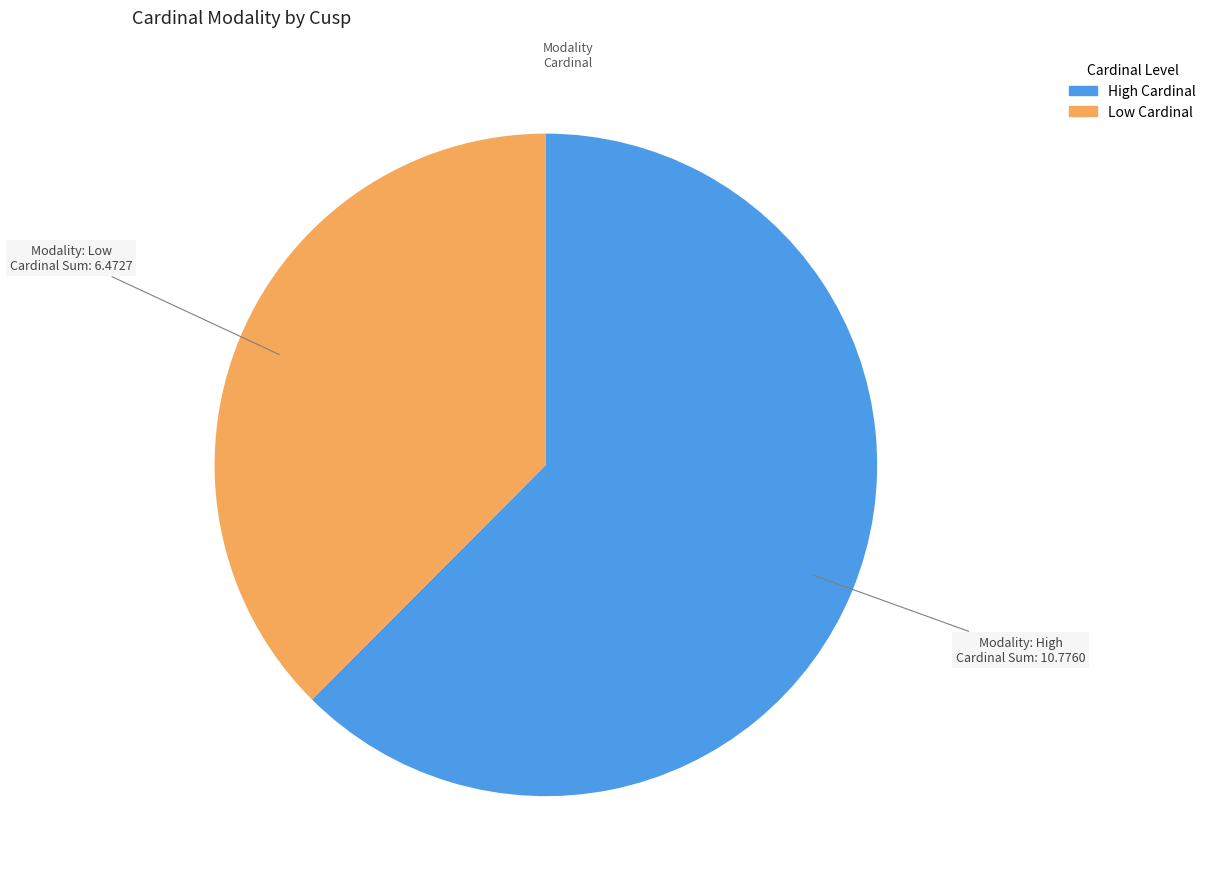

Is there any slice that represents more than half of the pie?

Yes